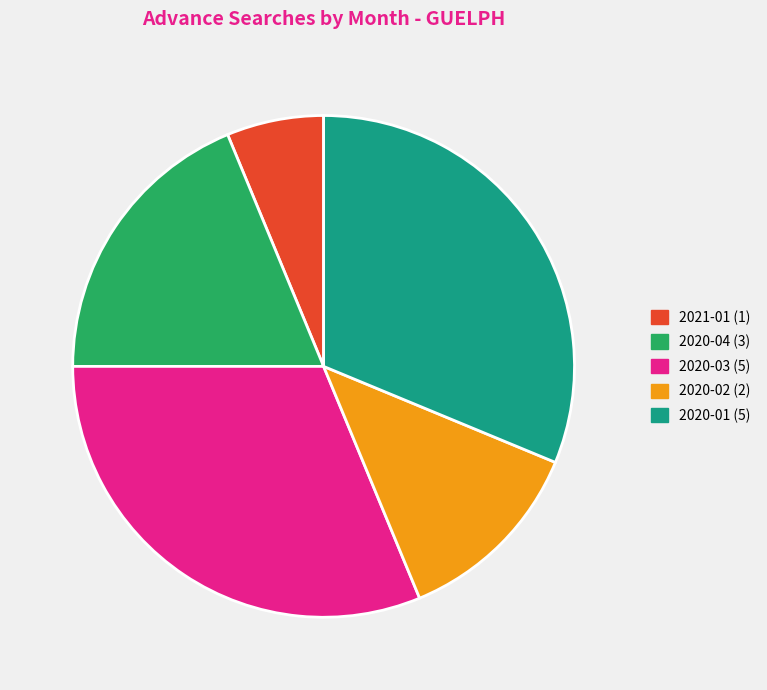

Is there a majority slice in this chart?

No